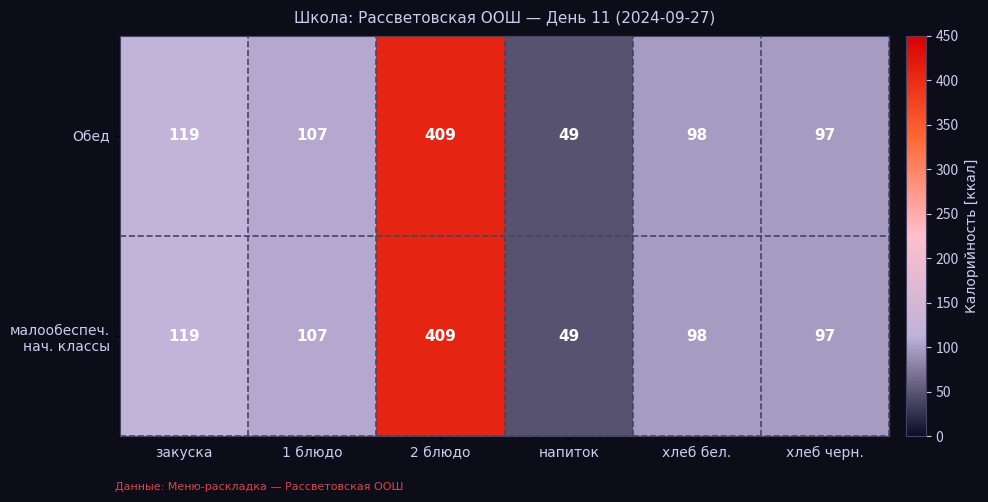

Count the number of data series in this chart.

2